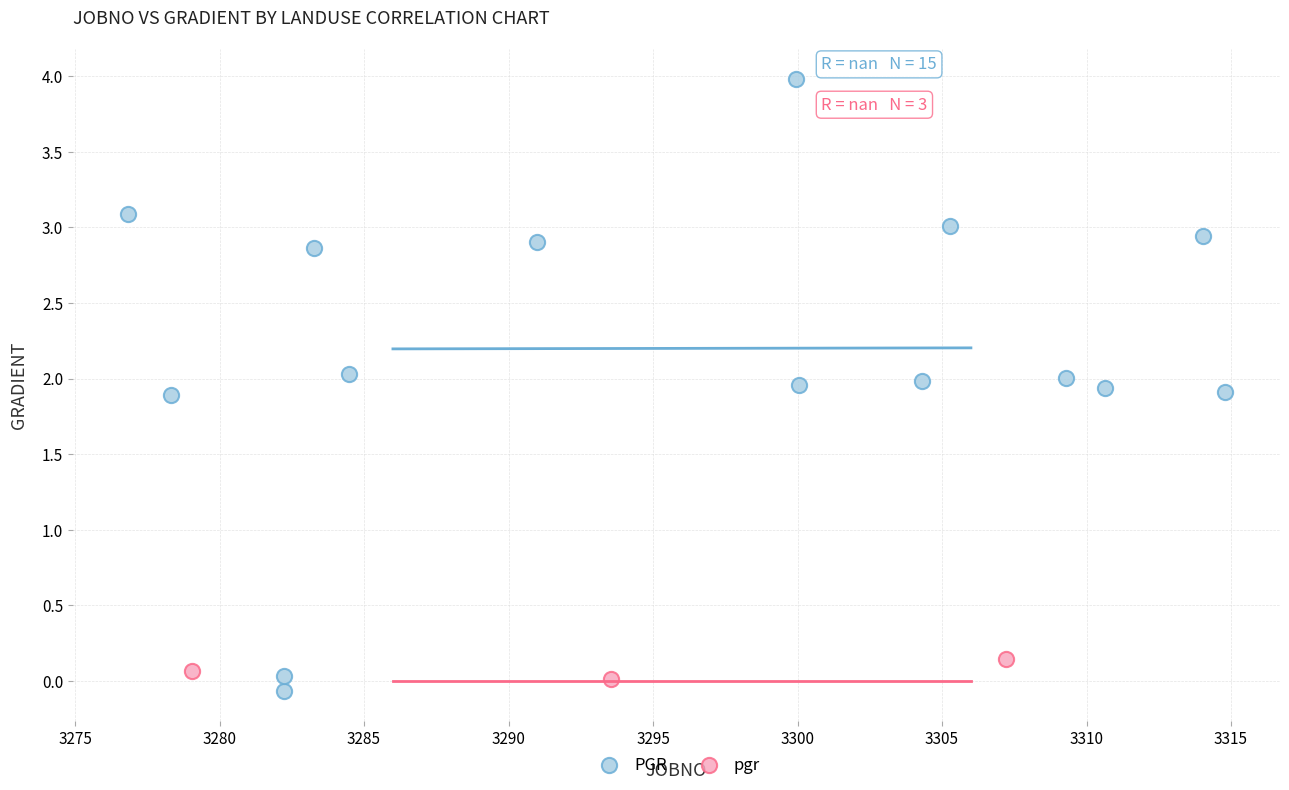

Which series has the widest spread of Y values?

PGR